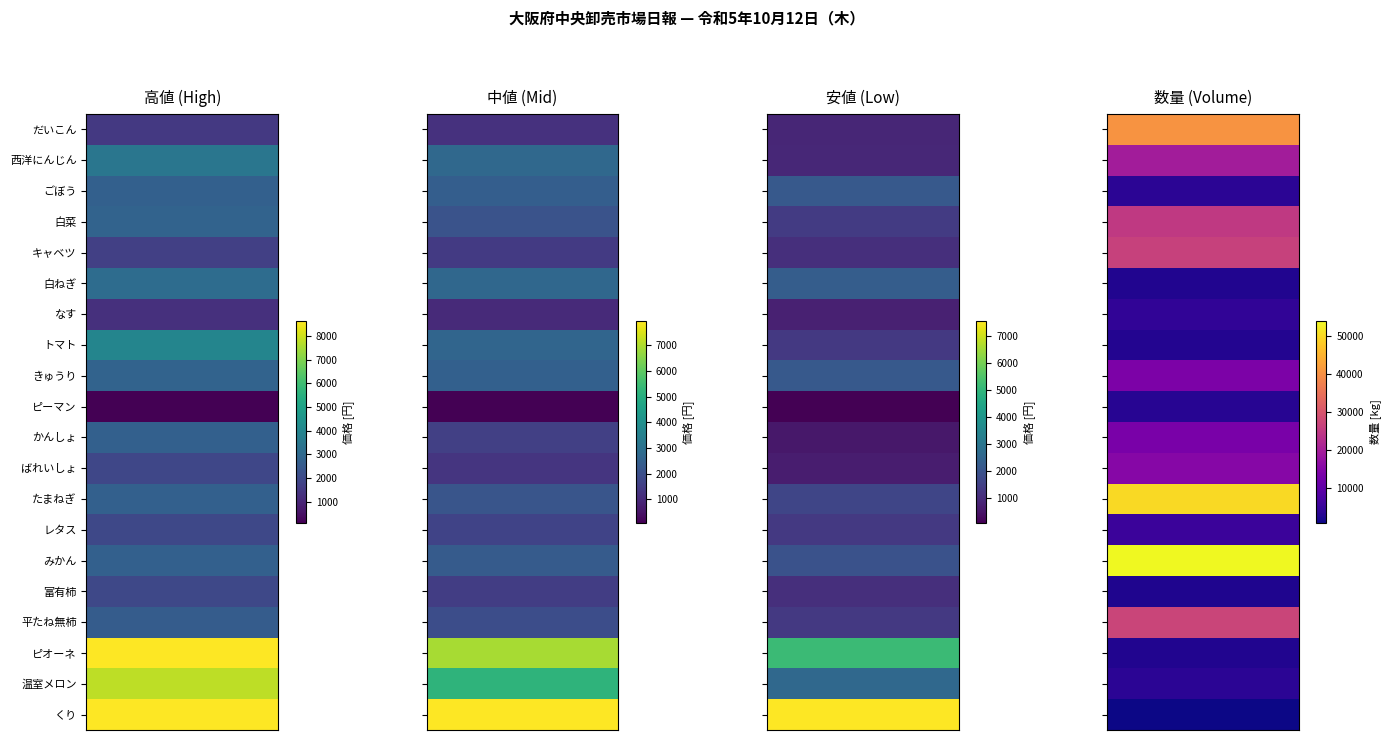

True or false: きゅうり has a value of 491 at 安値.

False